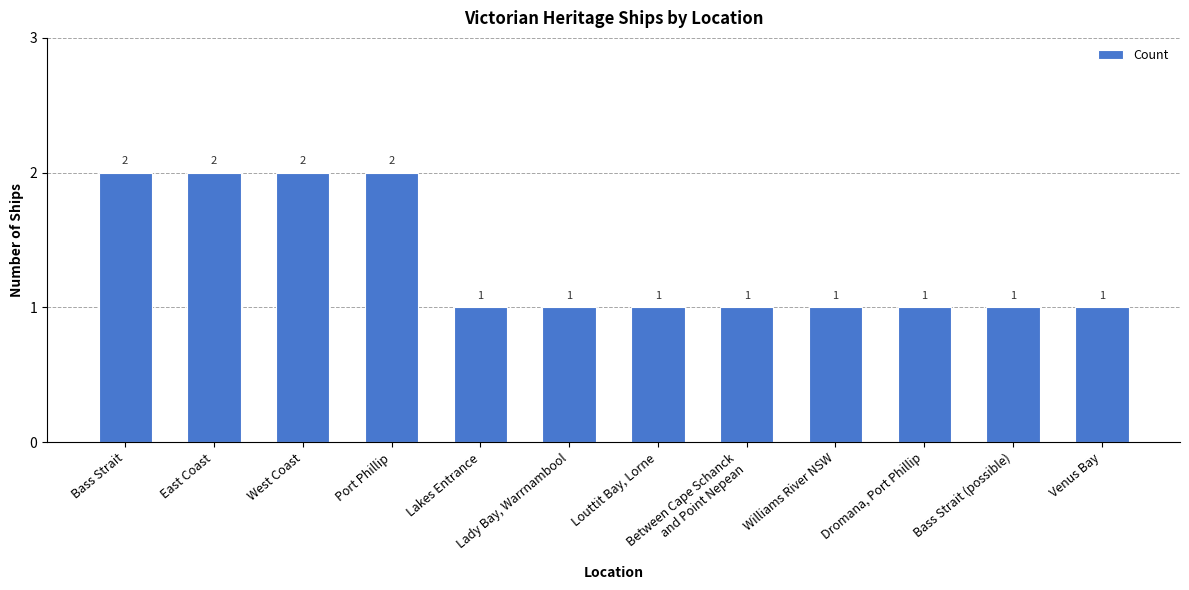

Are the bars grouped side by side (vs. stacked)?

No